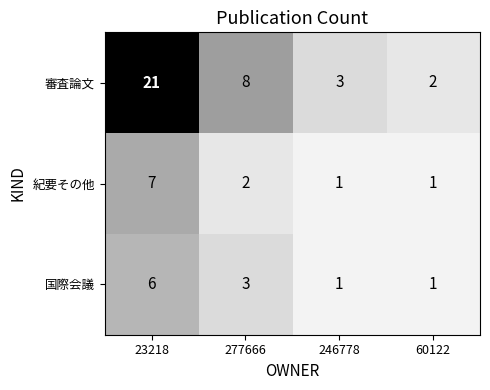

The 国際会議 series shows 1 at 60122. True or false?

True